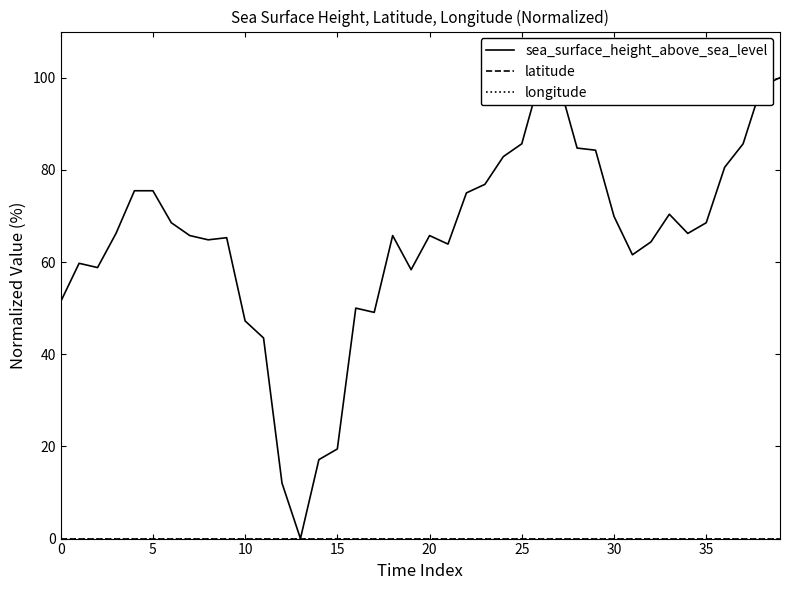

What is the total value across all series at 26?

100.0